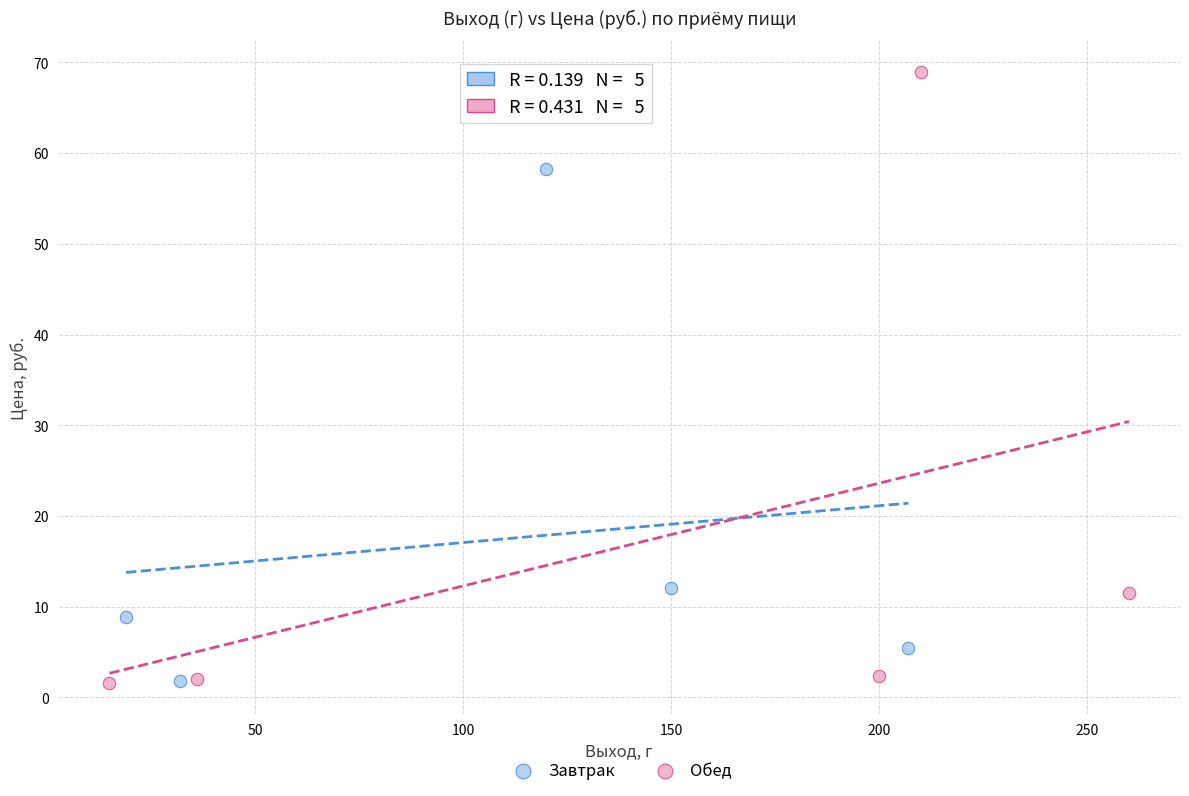

Which series has the largest Y range (max minus min)?

Обед